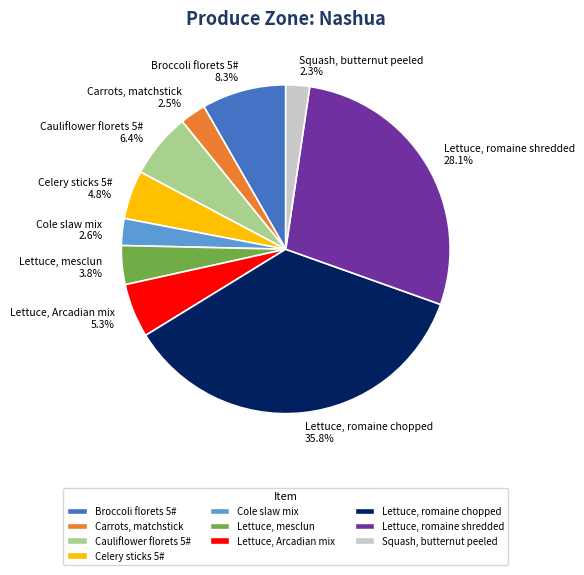

Combined, what portion of the pie is Broccoli florets 5# 8.3% and Lettuce, Arcadian mix 5.3%?

13.6%